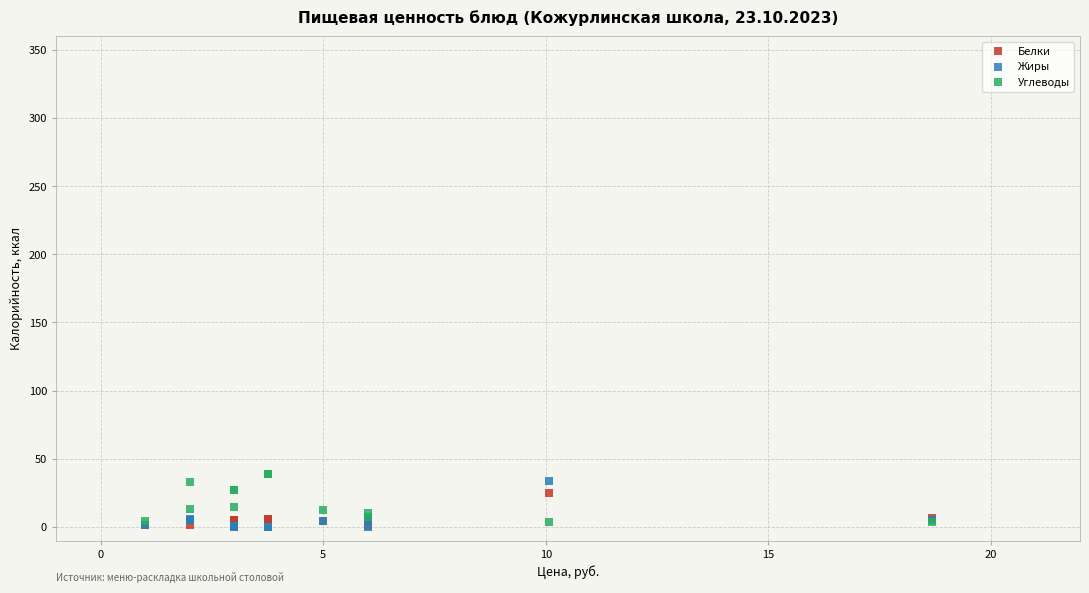

What are all the series names shown in the legend?

Белки, Жиры, Углеводы